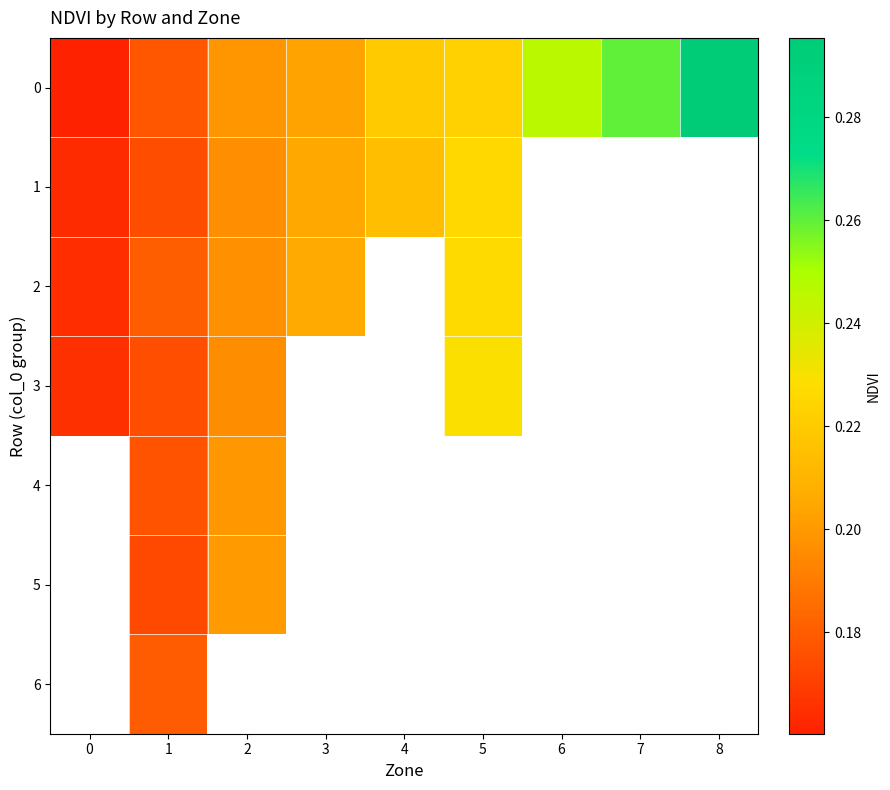

At which label does 3 reach its peak?

5